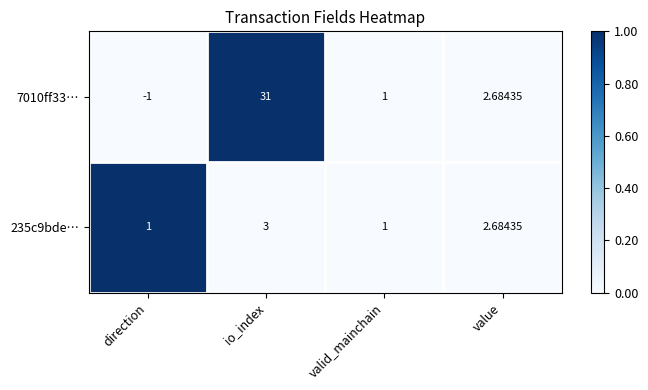

At how many categories does at least one series exceed 0?

4